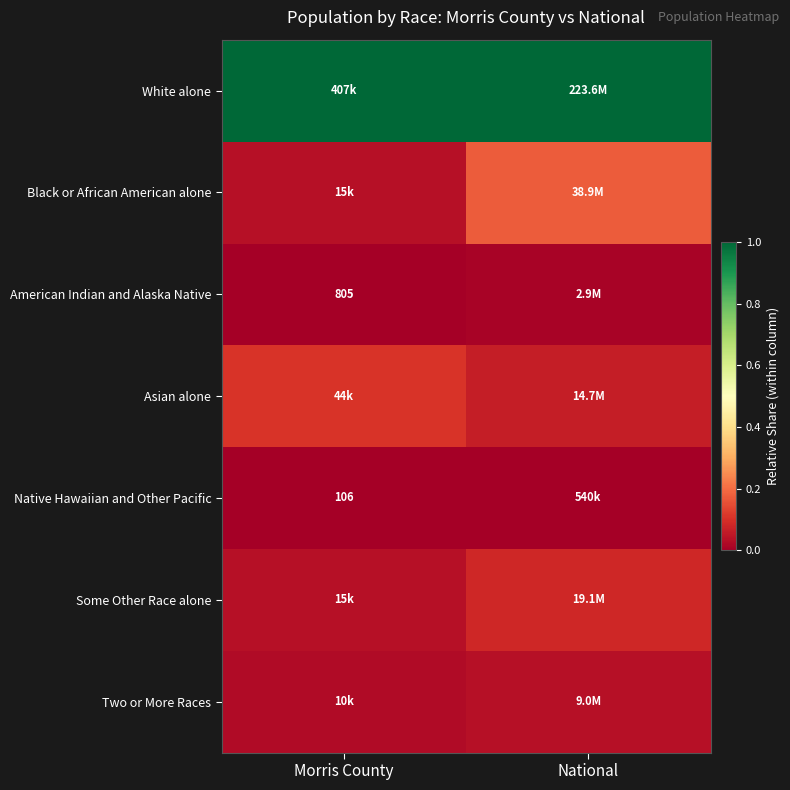

True or false: Two or More Races has a value of 0.0 at Morris County.

False